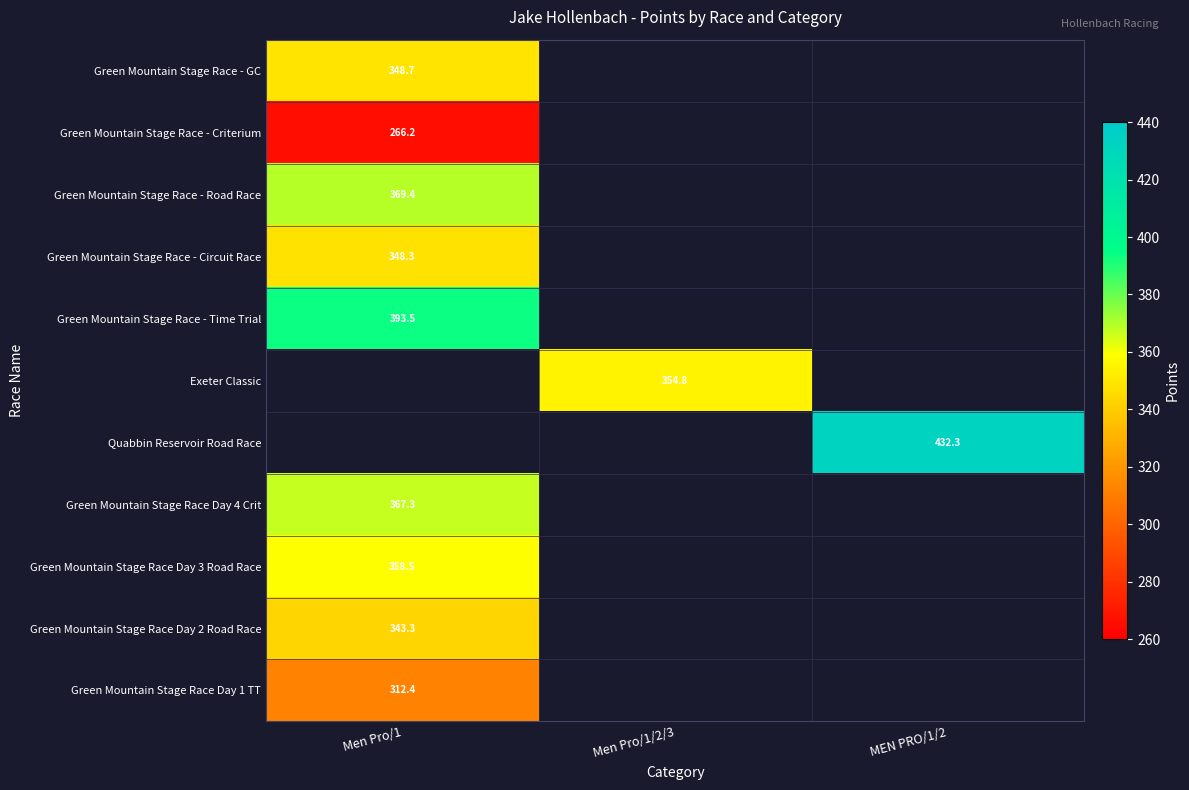

List the series in order of their peak value, lowest first.

Green Mountain Stage Race - Criterium, Green Mountain Stage Race Day 1 TT, Green Mountain Stage Race Day 2 Road Race, Green Mountain Stage Race - Circuit Race, Green Mountain Stage Race - GC, Green Mountain Stage Race Day 3 Road Race, Green Mountain Stage Race Day 4 Crit, Green Mountain Stage Race - Road Race, Green Mountain Stage Race - Time Trial, Exeter Classic, Quabbin Reservoir Road Race